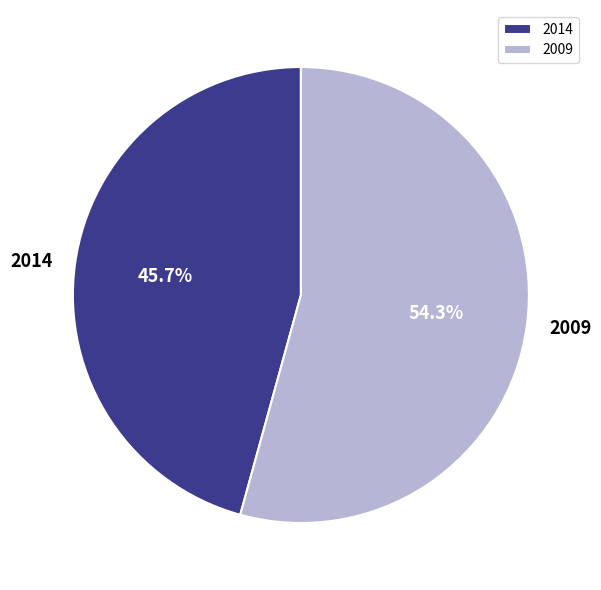

What percentage is the 2009 slice, to the nearest percent?

54%